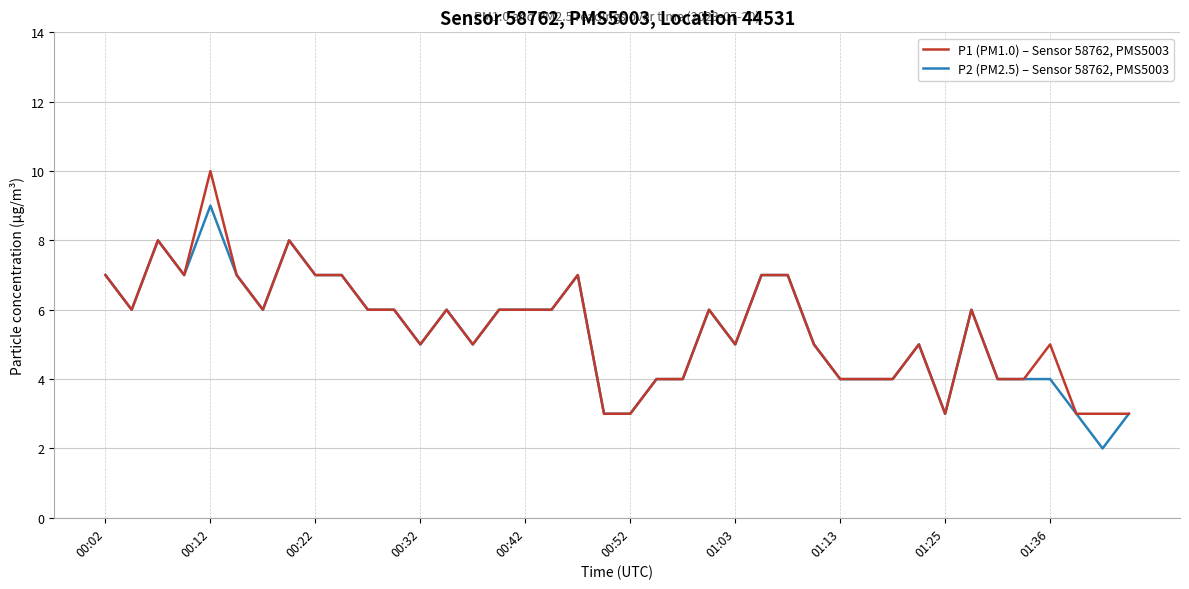

How many distinct data groups are displayed?

2